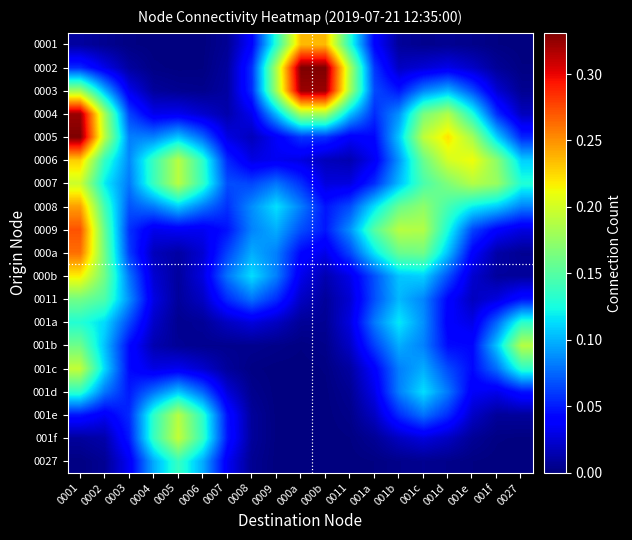

Rank the series at 001d from lowest to highest value.

0027, 0001, 001f, 0002, 001a, 0011, 001b, 001e, 001c, 000b, 001d, 0003, 000a, 0009, 0008, 0007, 0004, 0006, 0005